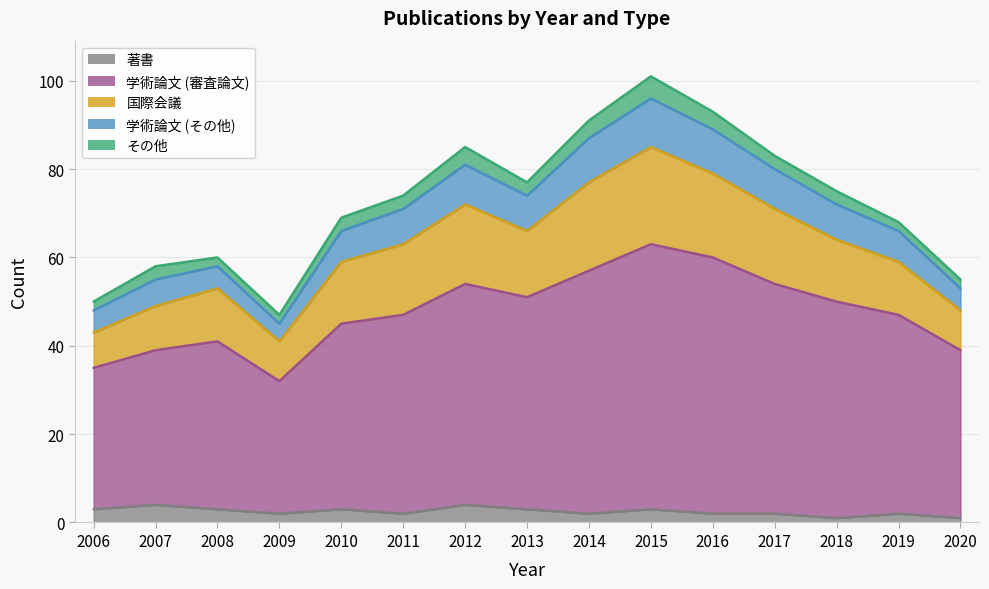

Rank the categories by 著書 value from lowest to highest.

2018, 2020, 2009, 2011, 2014, 2016, 2017, 2019, 2006, 2008, 2010, 2013, 2015, 2007, 2012